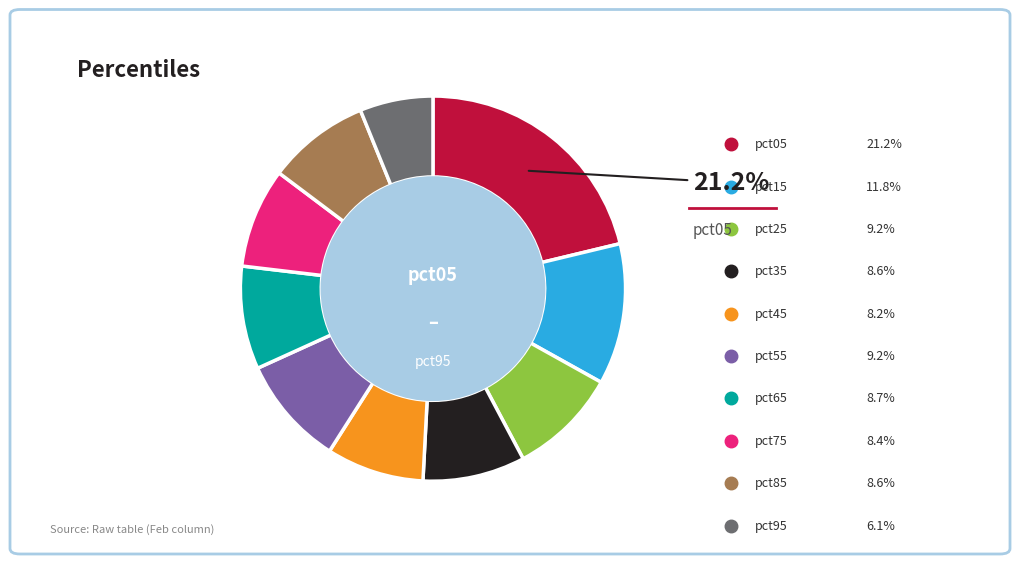

To the nearest percent, what is the average slice percentage?

10%